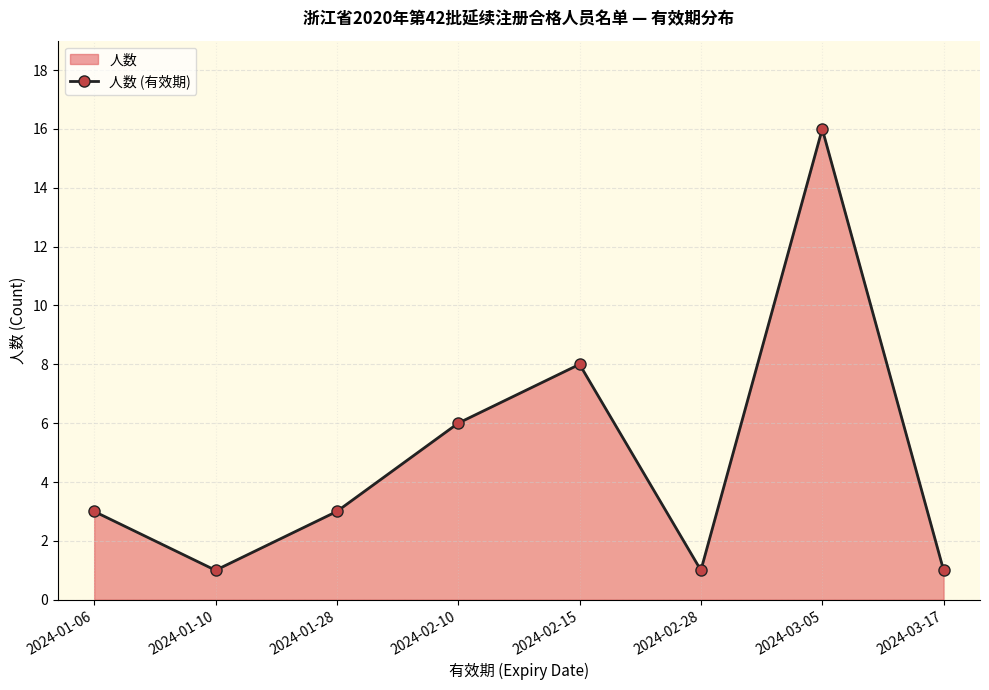

What is the label of the 5th point from the left?

2024-02-15